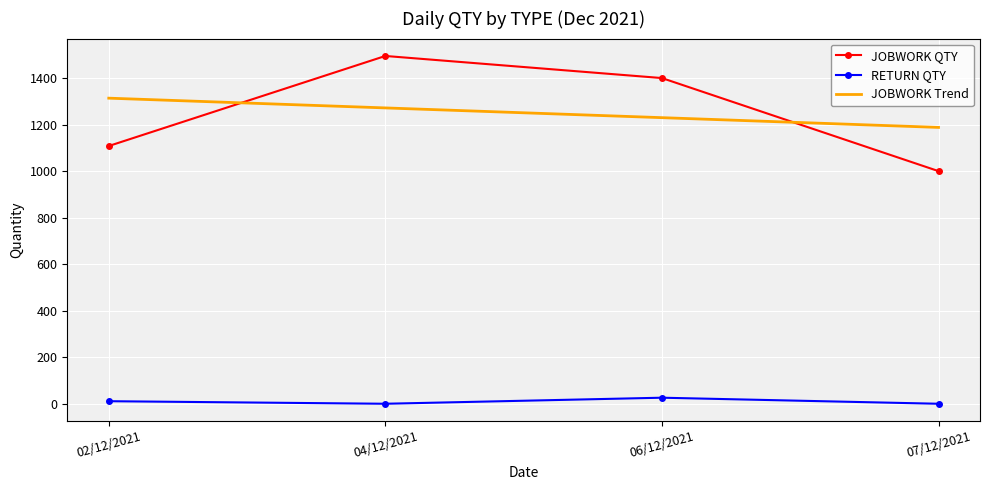

Rank the series by their maximum value, from highest to lowest.

JOBWORK QTY, JOBWORK Trend, RETURN QTY